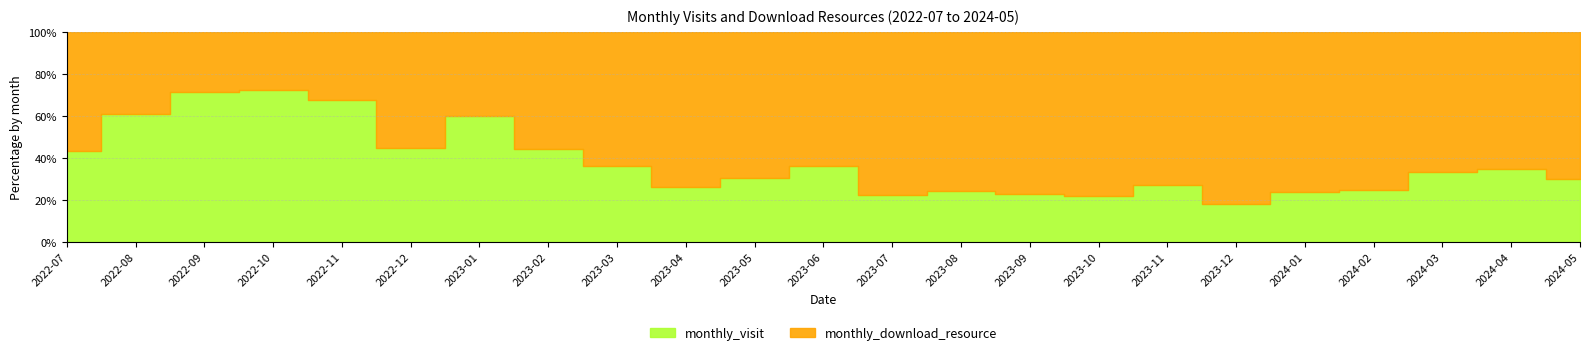

How many data points does each series have?

23